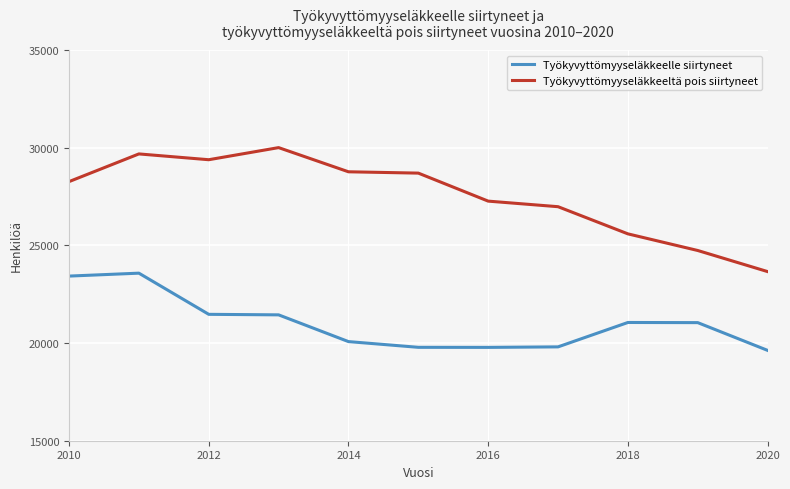

True or false: Työkyvyttömyyseläkkeelle siirtyneet and Työkyvyttömyyseläkkeeltä pois siirtyneet intersect in this chart.

False